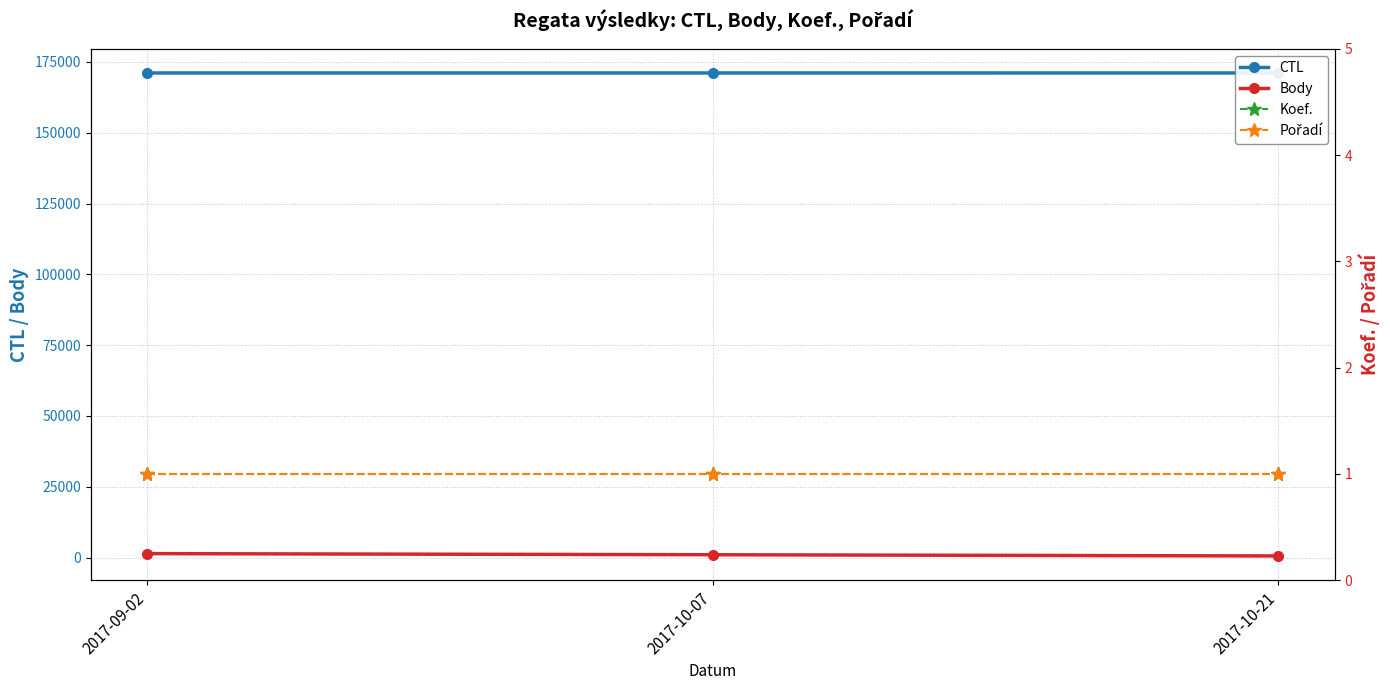

What is the difference between the second highest and minimum values in the Body series?

426